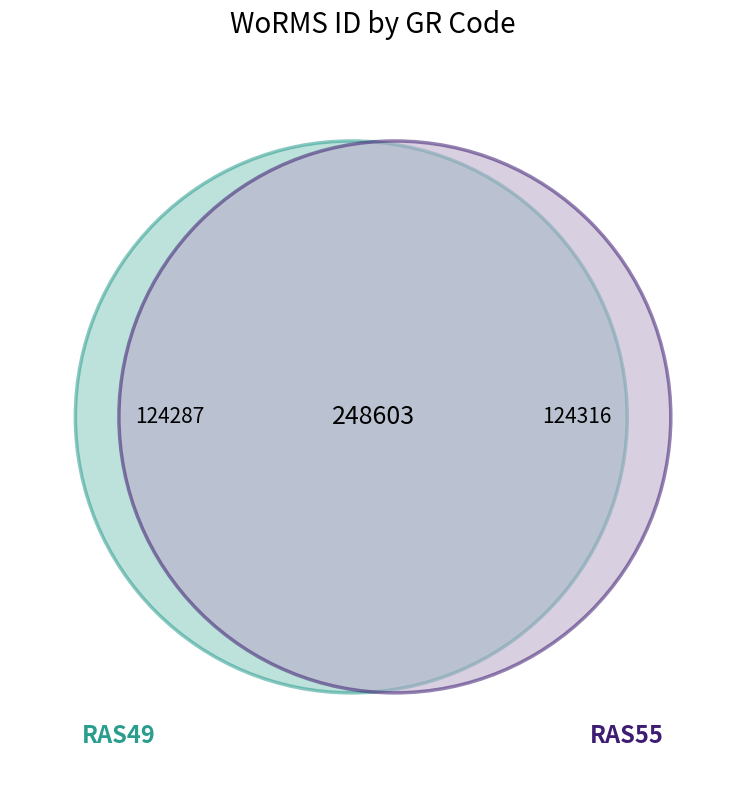

Combined, what portion of the pie is RAS55 and RAS49?

100.0%